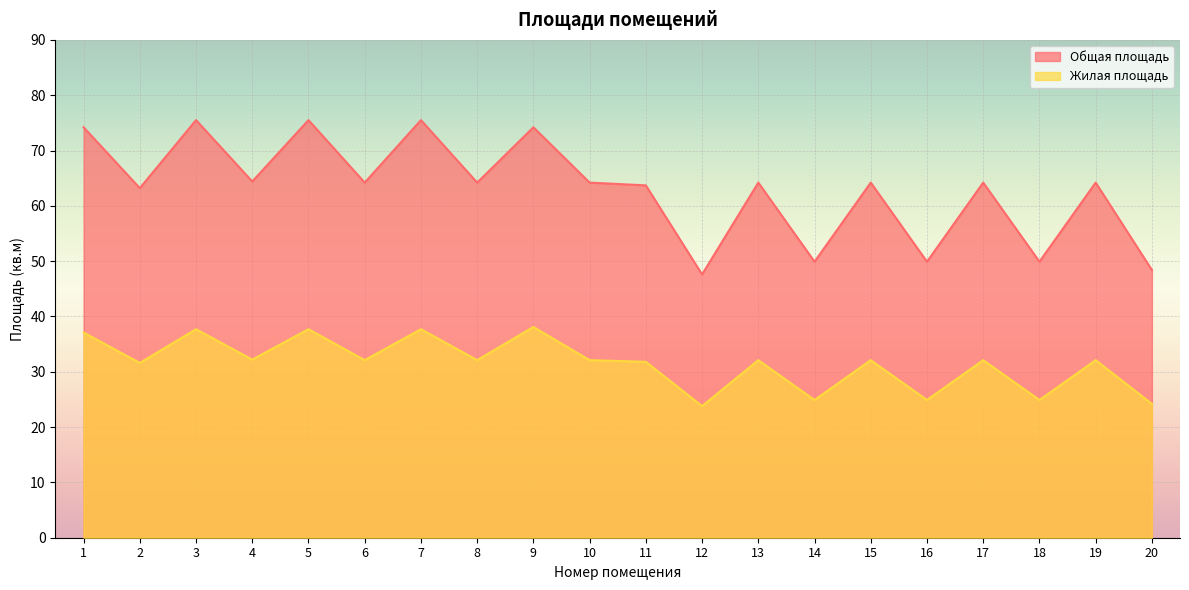

How many lines are shown in the chart?

2